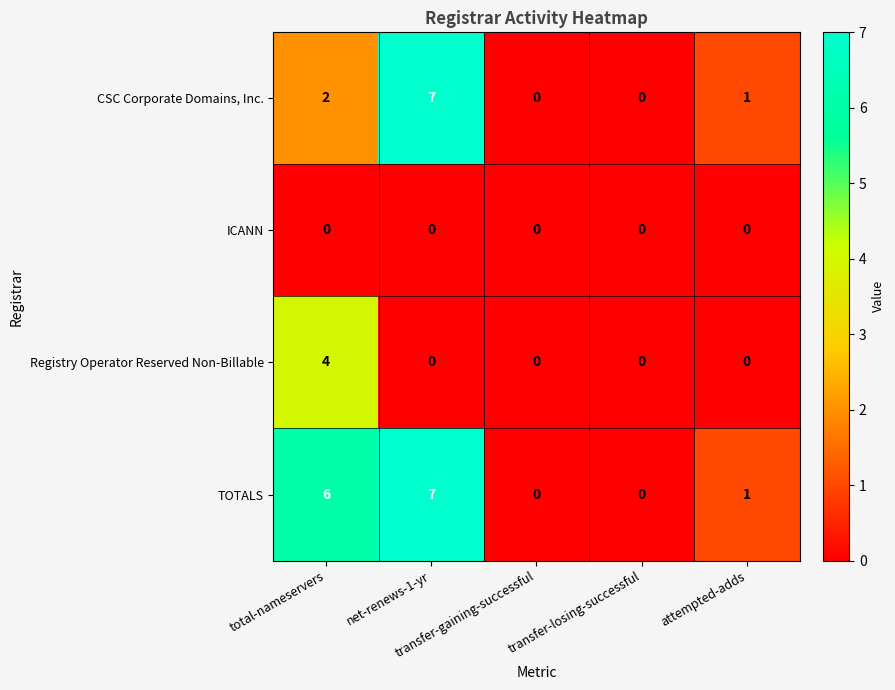

At how many categories does at least one series exceed 3?

2